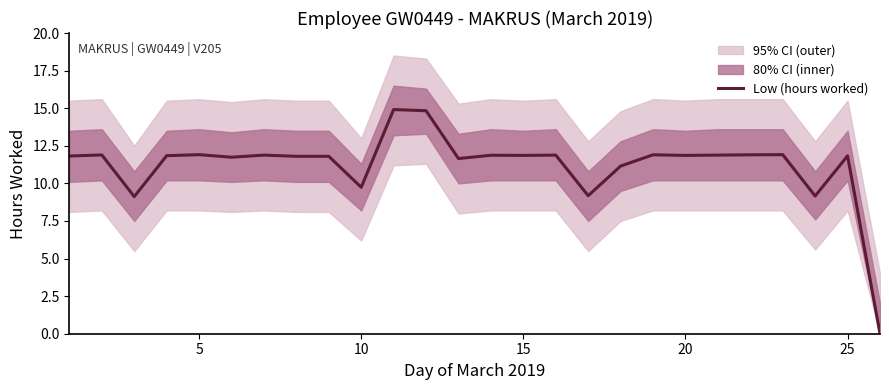

What is the maximum value for Low (hours worked)?

14.9